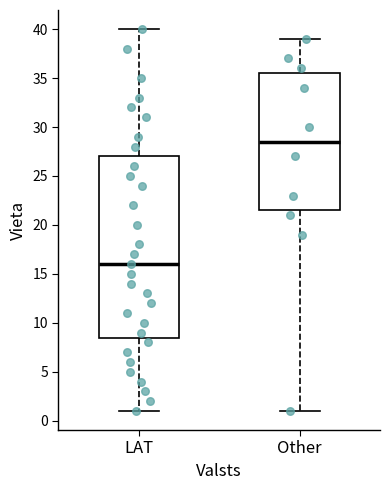

Reading left to right, read every box against the y-axis: the position of its median line, the range the box covers, and the ends of its whiskers. The values are not printed on the chart, so give them approximately, as read against the axis.

LAT: median 16.0, box 8.5 to 27.0, whiskers 1.0 to 40.0
Other: median 28.5, box 21.5 to 35.5, whiskers 1.0 to 39.0